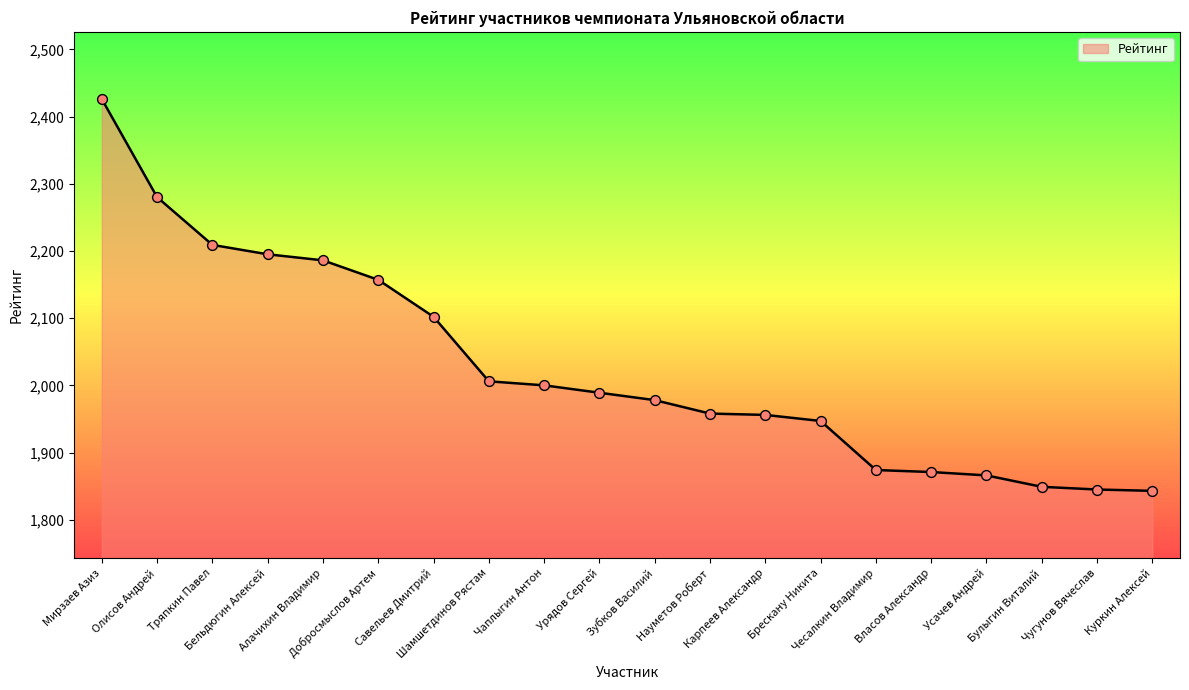

What is the smallest value displayed?

1843